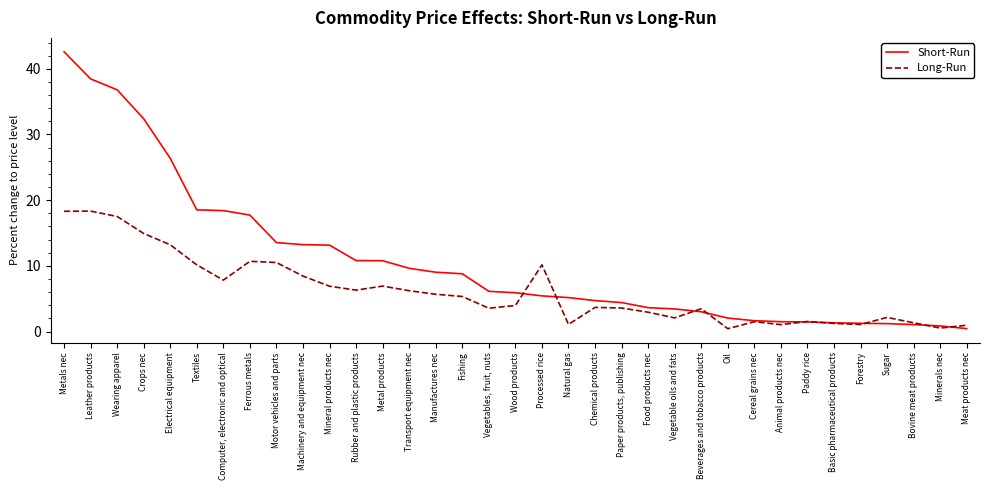

What is the average value of the Short-Run series?

10.7